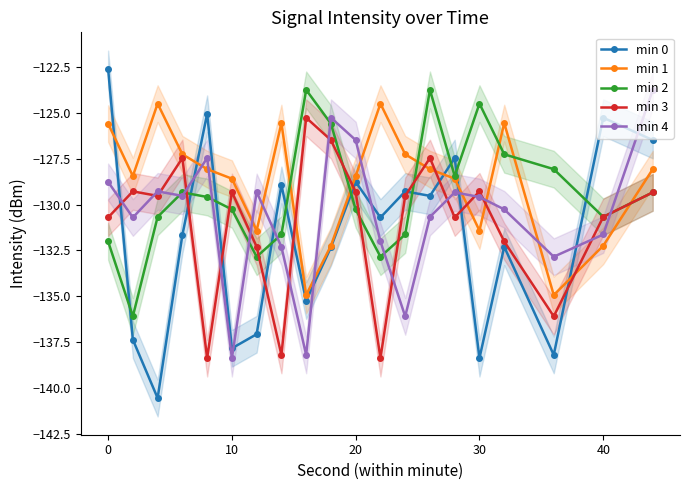

Which series has the widest spread of values?

min 0